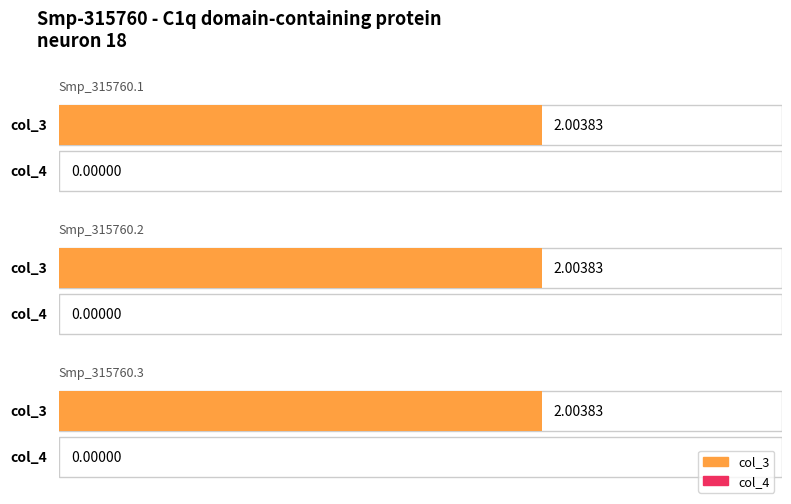

What is the sum of all col_3 values?

6.0